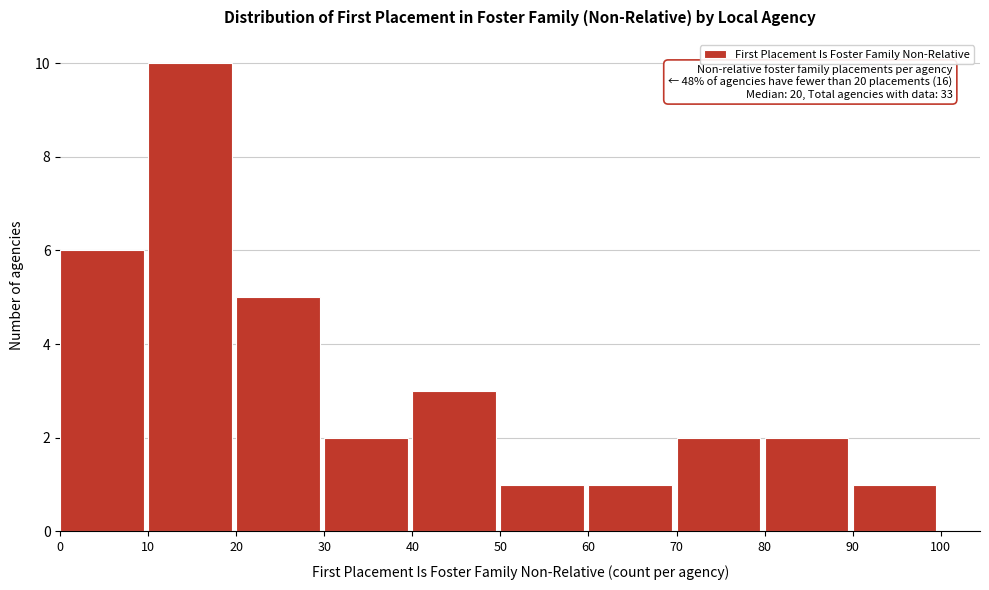

Over which range of the x-axis is the bar tallest?

10 to 20